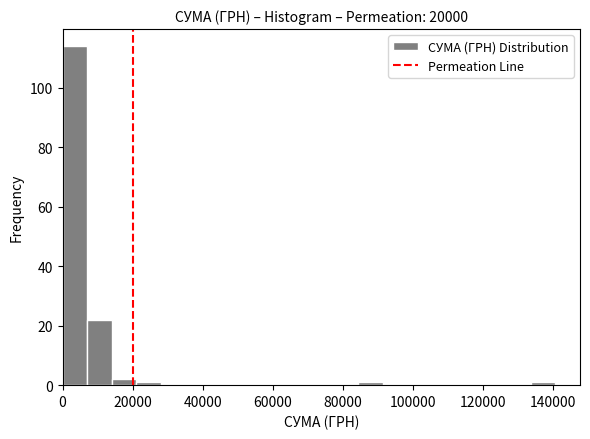

Read against the x-axis, roughly where is the centre of the tallest bar?

4000